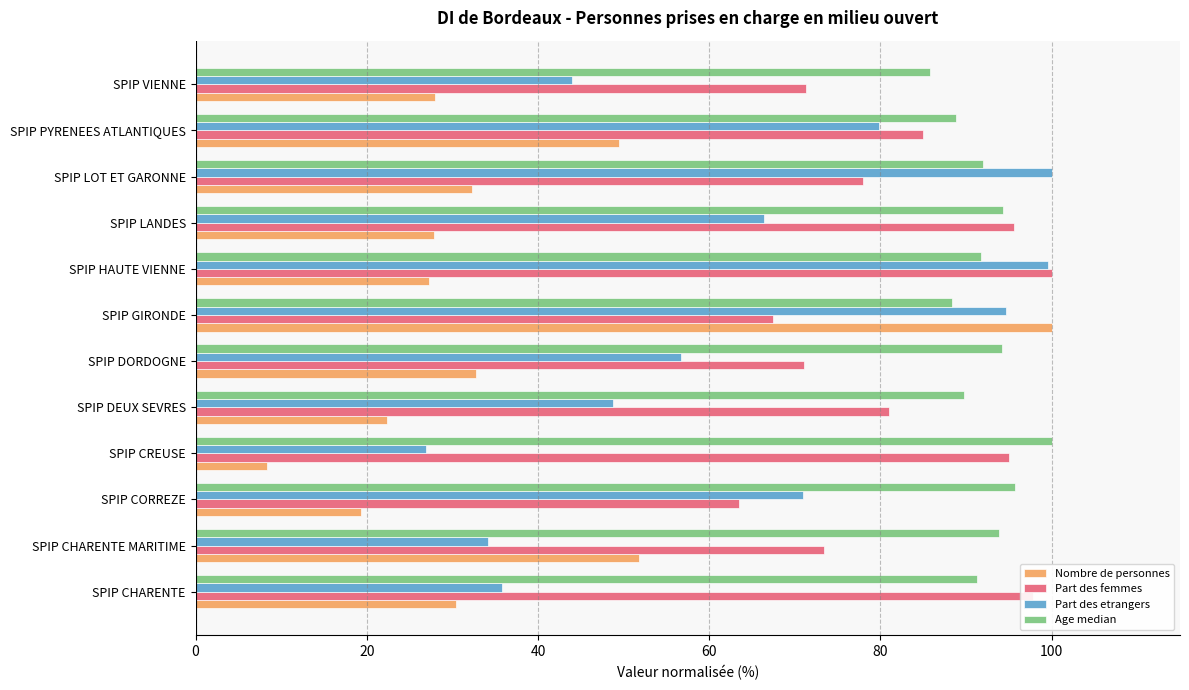

What is the highest value of the Part des etrangers series?

100.0